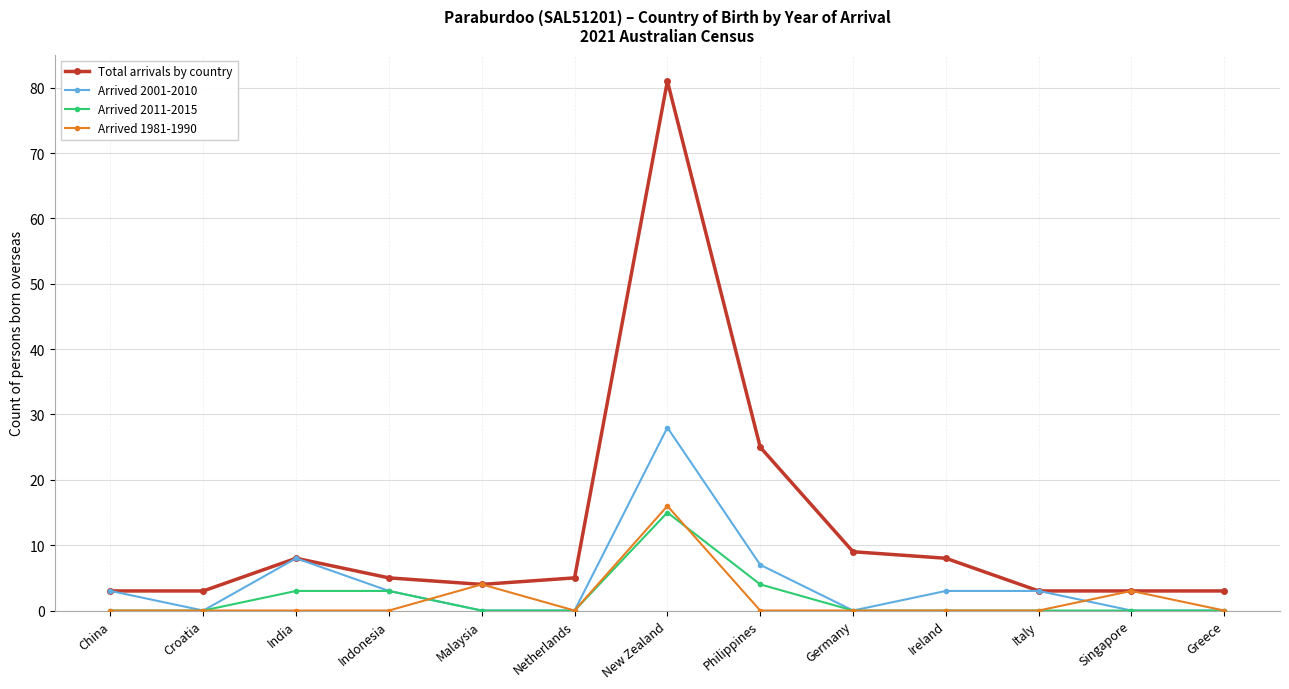

What position from the right is India?

11